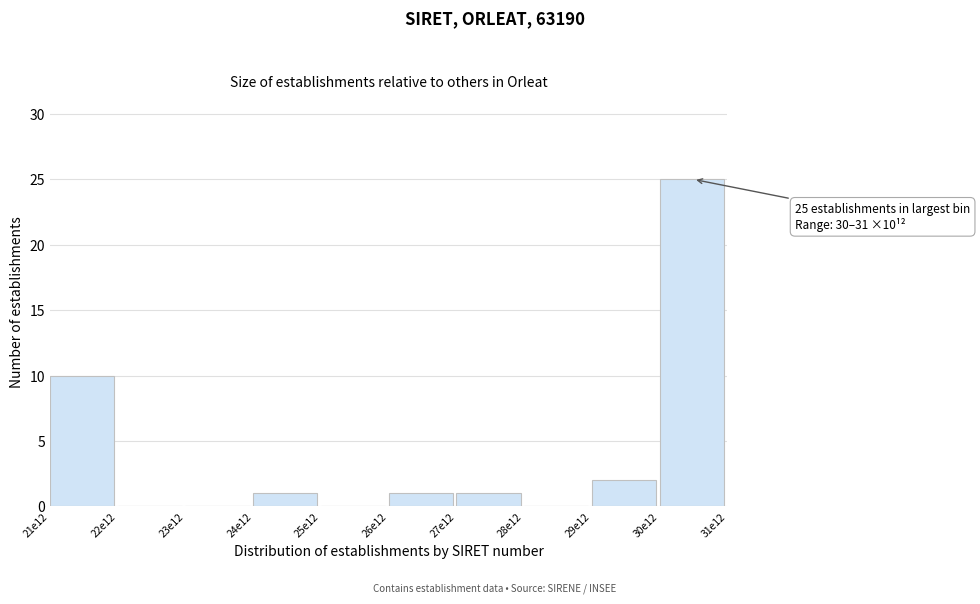

Reading left to right, what are all the values shown in this chart?

21e12=10	22e12=0	23e12=0	24e12=1	25e12=0	26e12=1	27e12=1	28e12=0	29e12=2	30e12=25